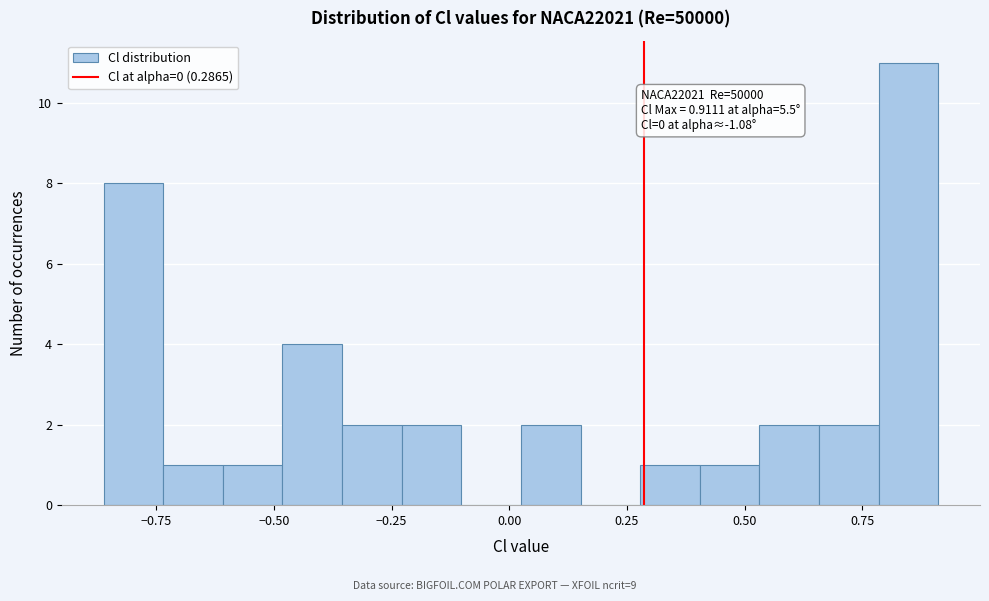

Around what value on the x-axis is the tallest bar? Give the approximate position of its centre, as read against the axis.

0.85